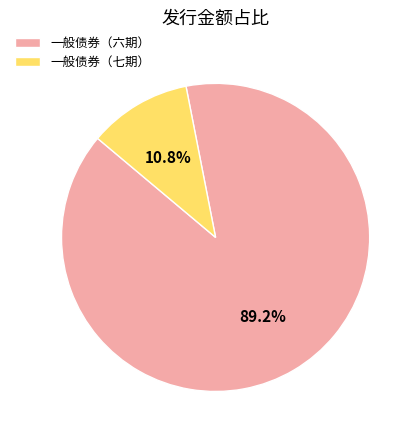

Which slice is the smallest?

一般债券（七期）